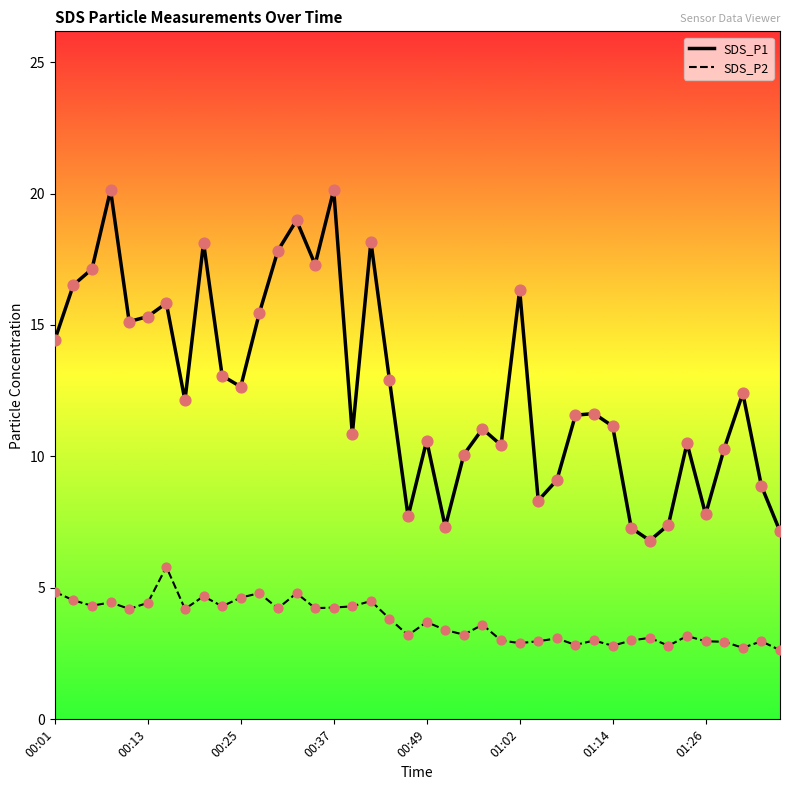

Which series has the largest total across all categories?

SDS_P1